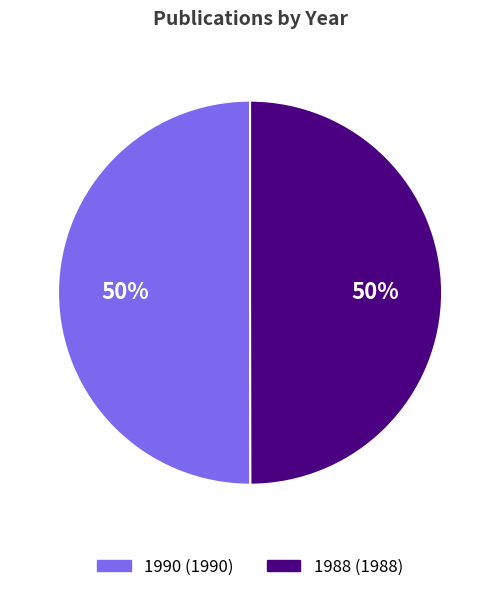

Combined, do 1988 and 1990 account for over 50%?

Yes